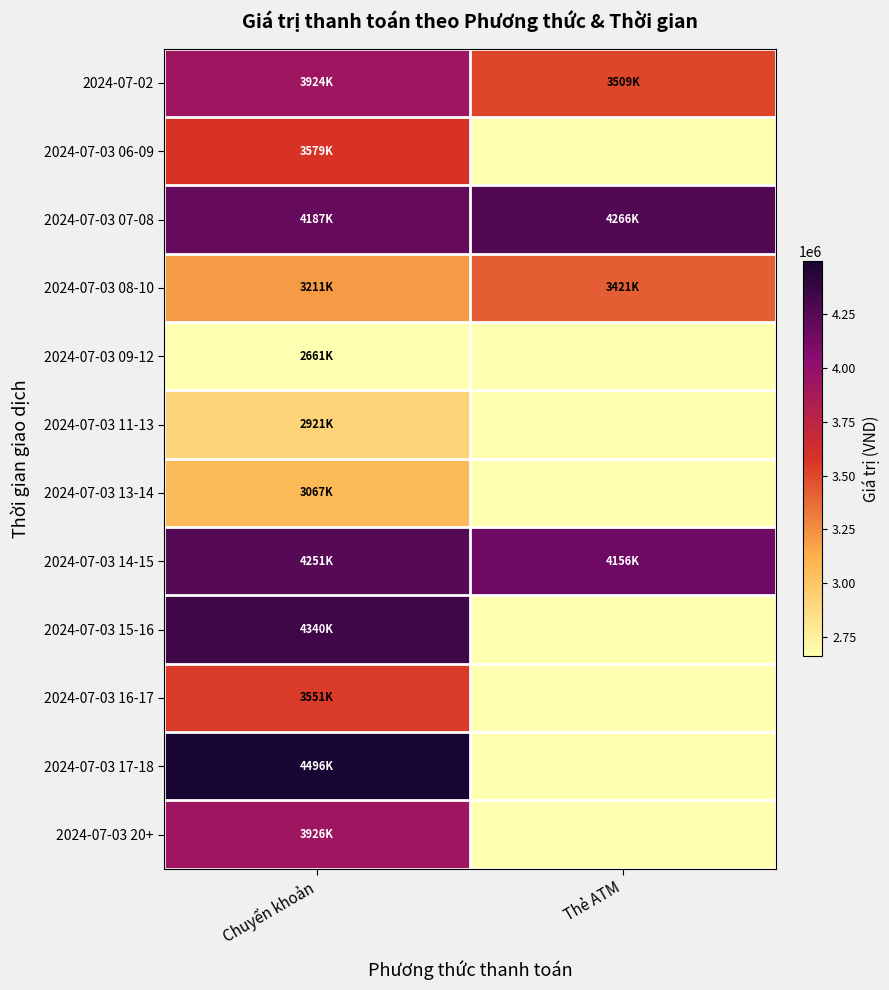

Which series changed the most between Chuyển khoản and Thẻ ATM?

2024-07-03 17-18